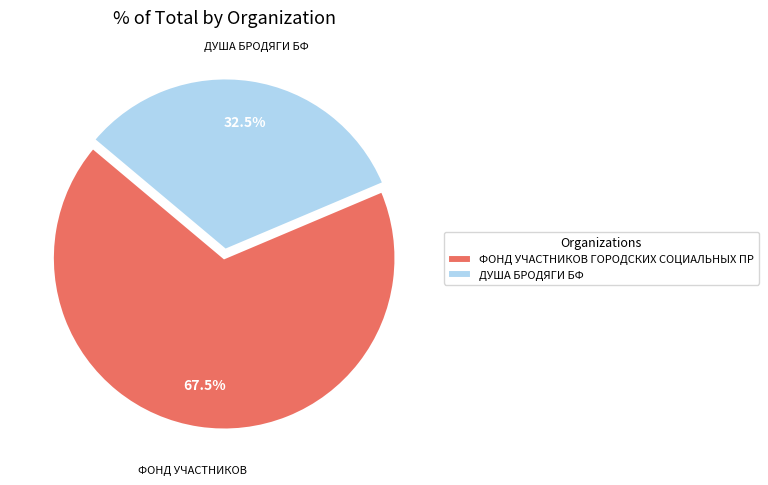

What percentage do ДУША БРОДЯГИ БФ and ФОНД УЧАСТНИКОВ ГОРОДСКИХ СОЦИАЛЬНЫХ ПР together represent?

100.0%